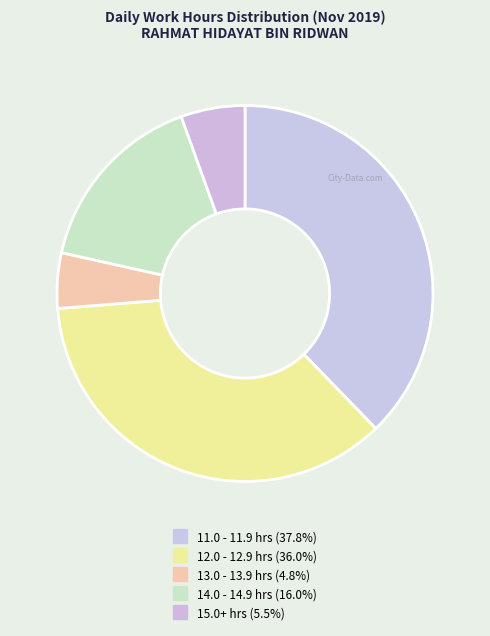

How many segments does this pie chart have?

5